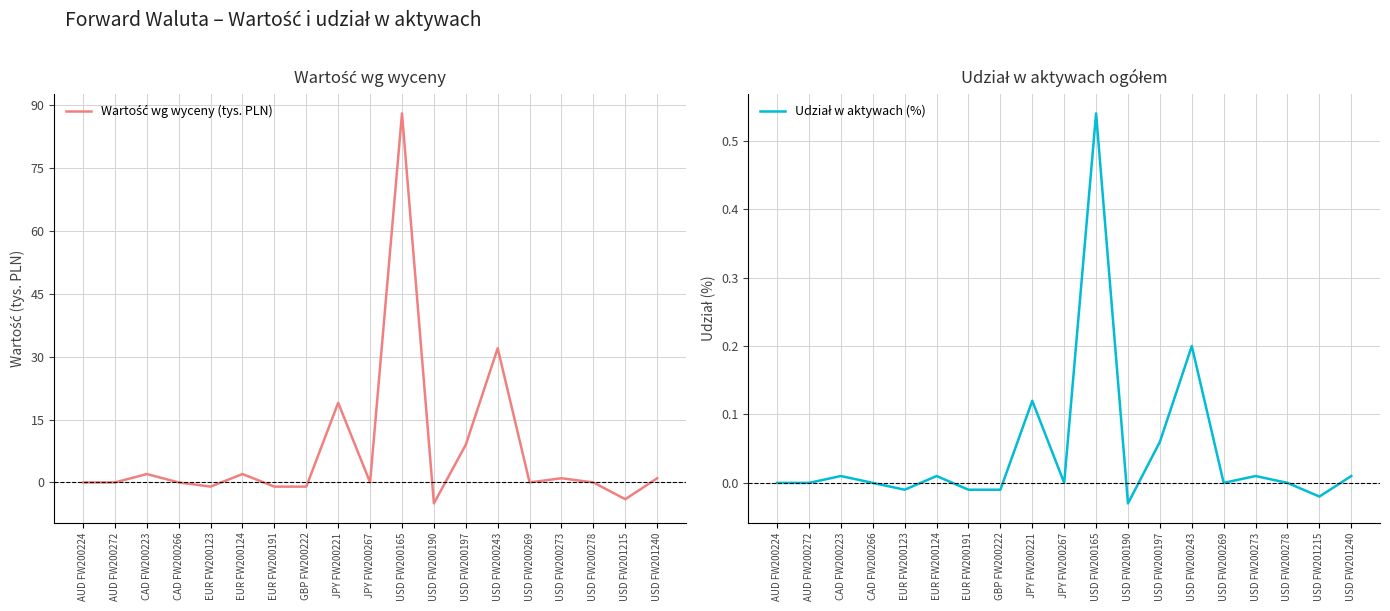

Which series has the largest total across all categories?

Wartość wg wyceny (tys. PLN)